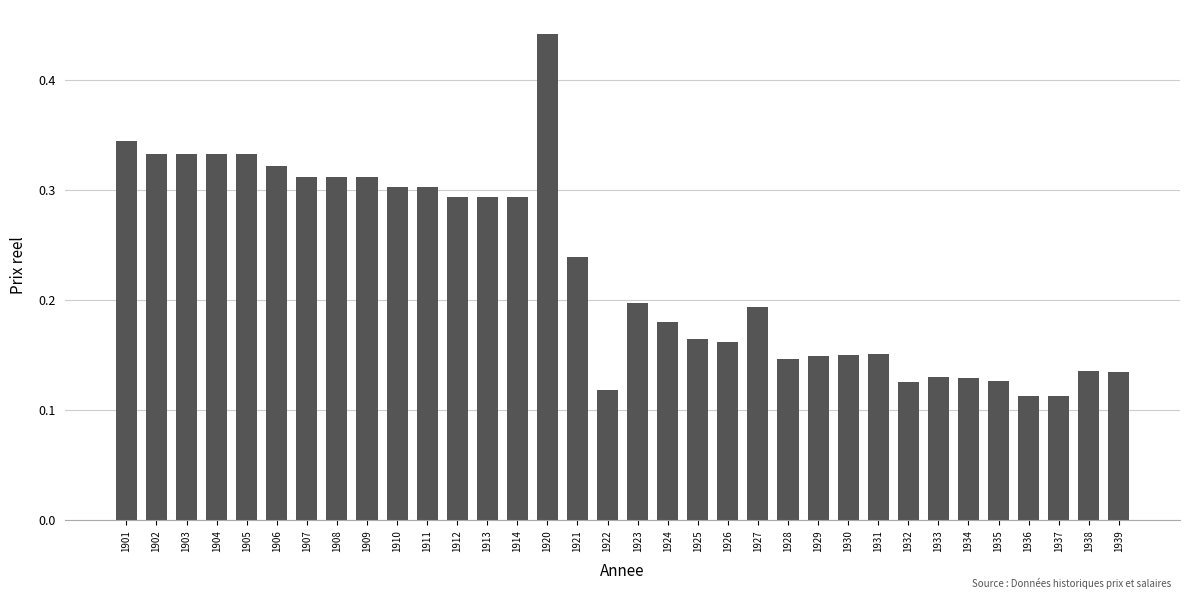

Are the bars grouped side by side (vs. stacked)?

No